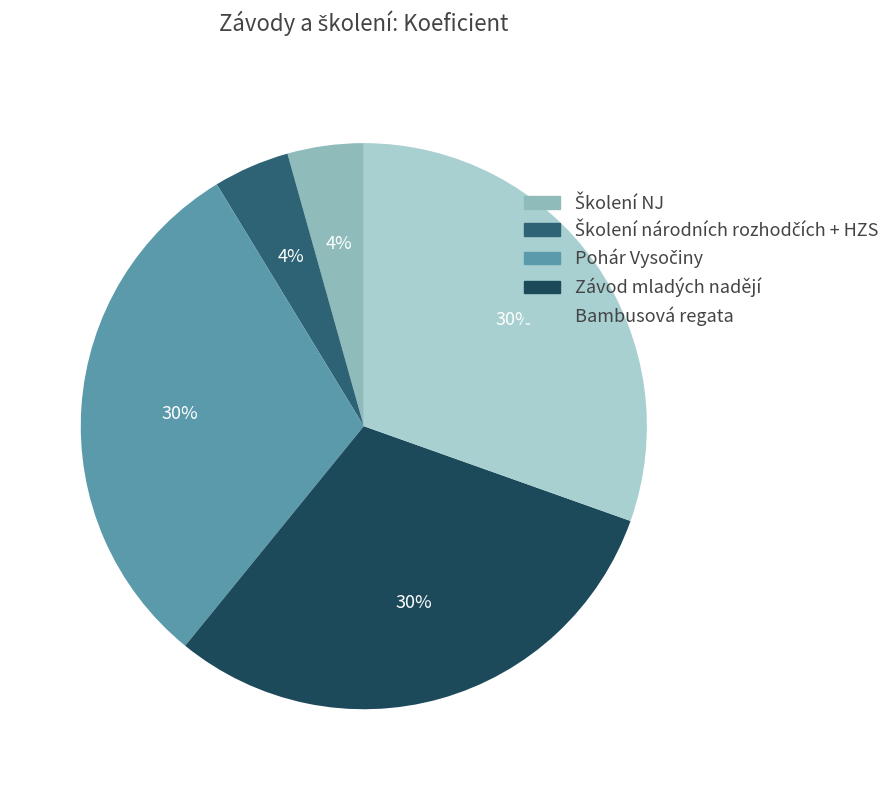

To the nearest percent, what is the average slice percentage?

20%